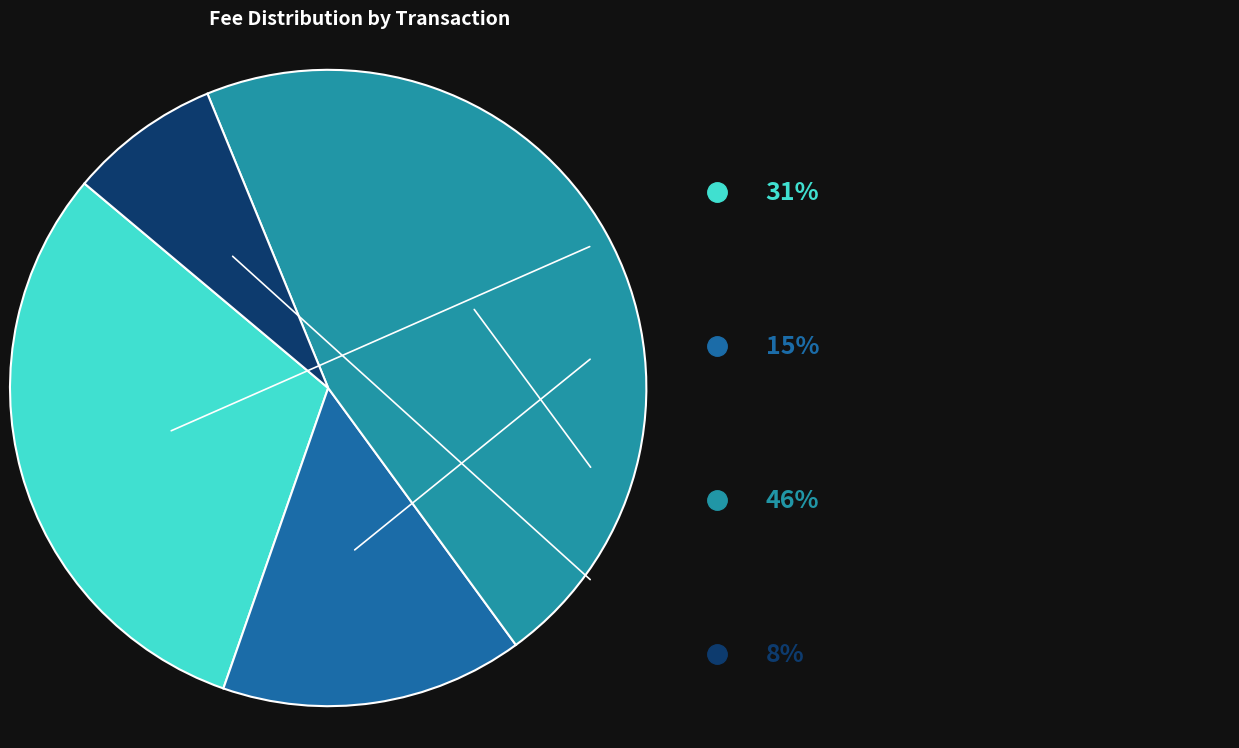

Is there any slice that represents more than half of the pie?

No